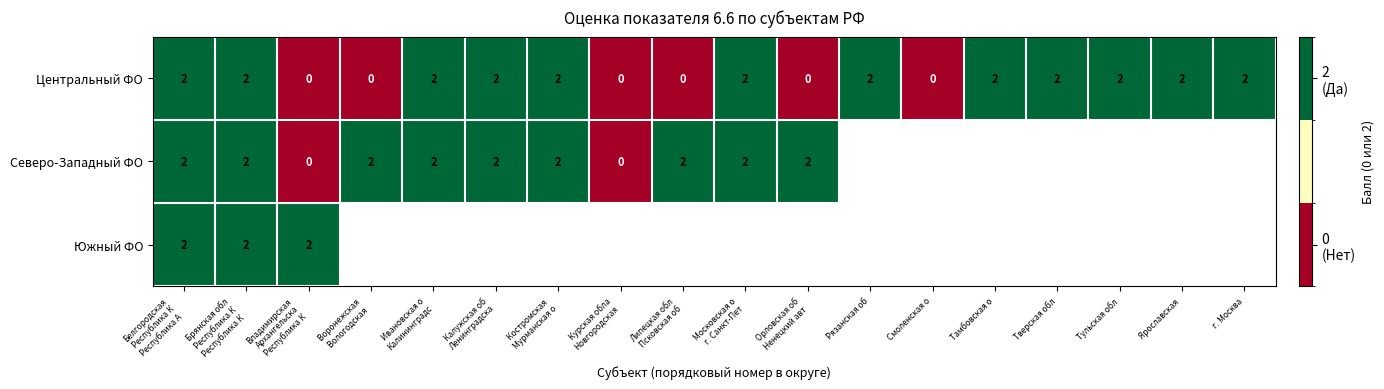

True or false: Центральный ФО has a value of 0 at Смоленская о.

True